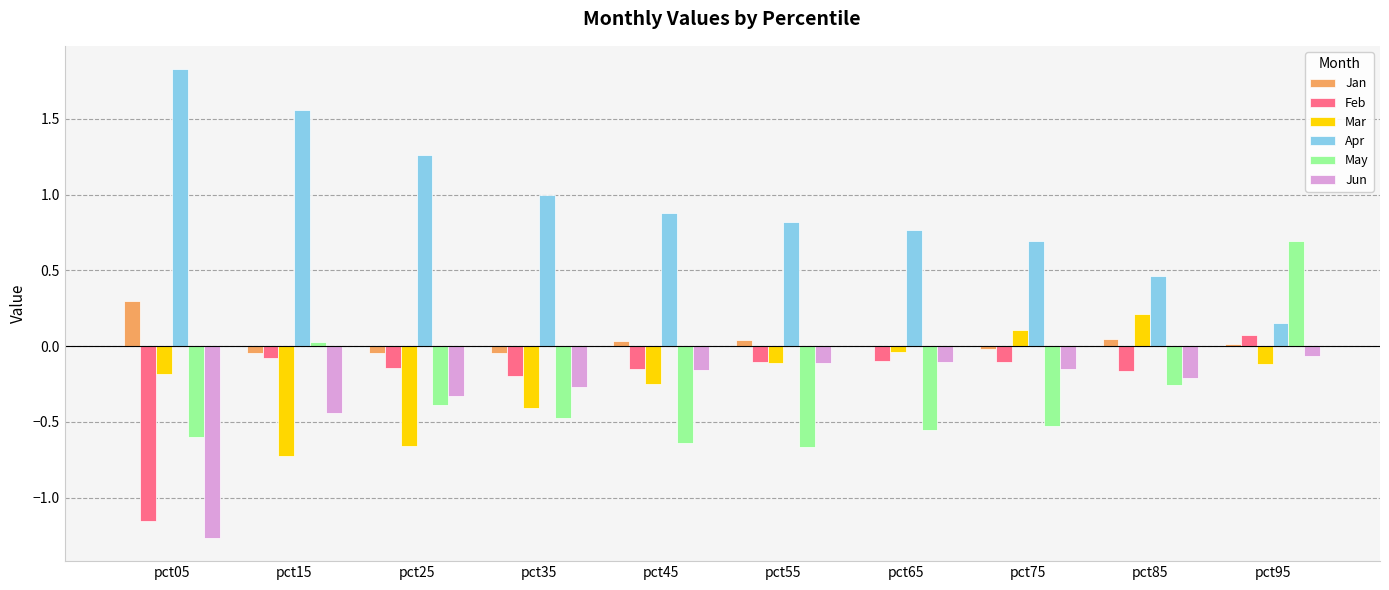

Is it true that May equals 0.7 at pct95?

True